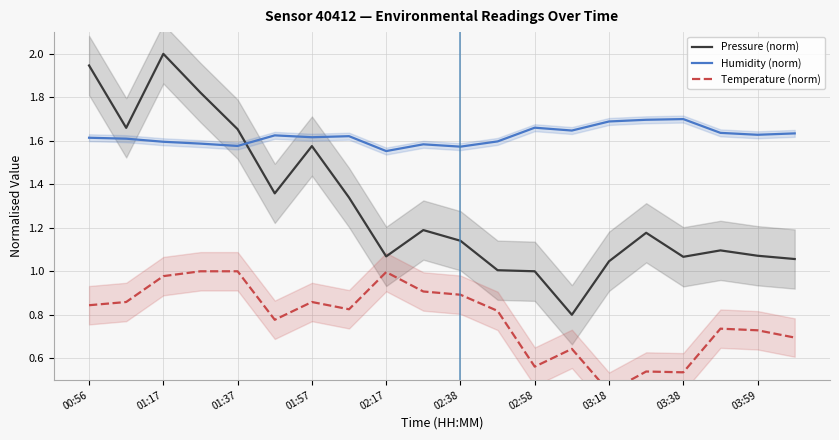

Is it true that Pressure (norm) equals 3.2 at 01:17?

False